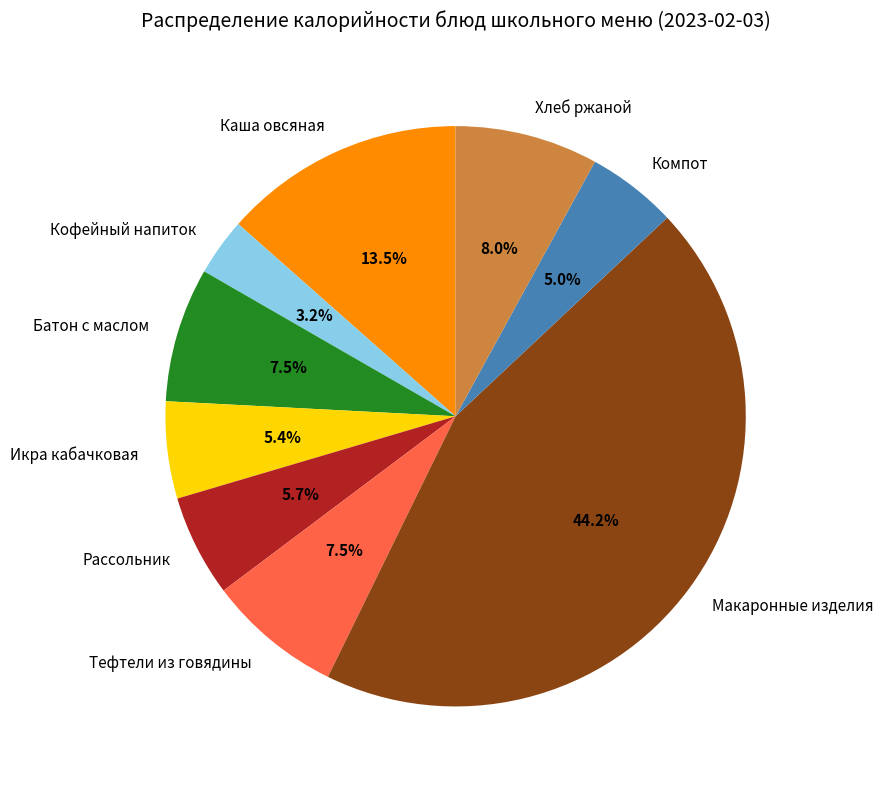

Does any single category account for the majority?

No